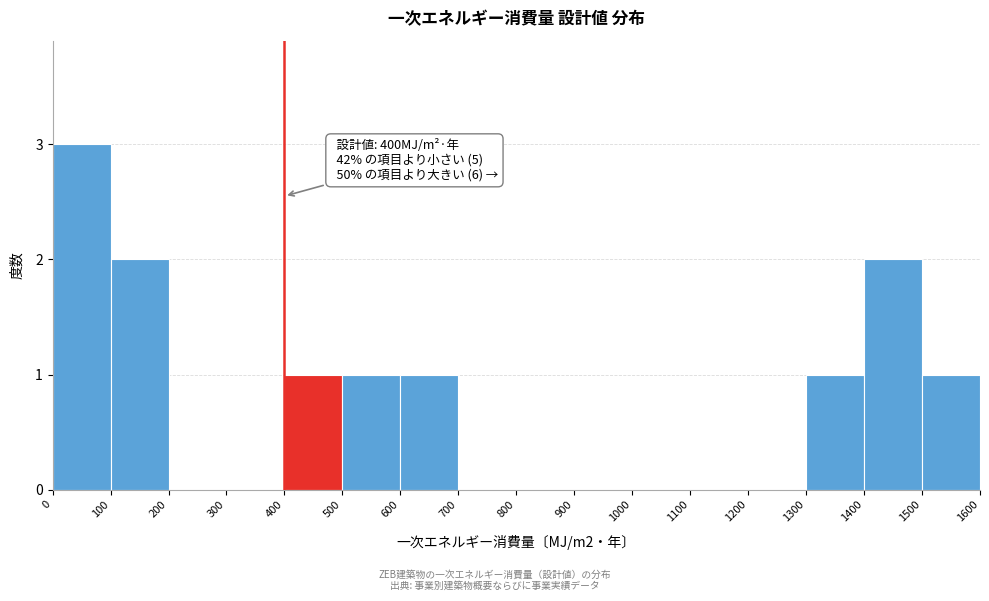

Which range on the x-axis has the tallest bar?

0 to 100